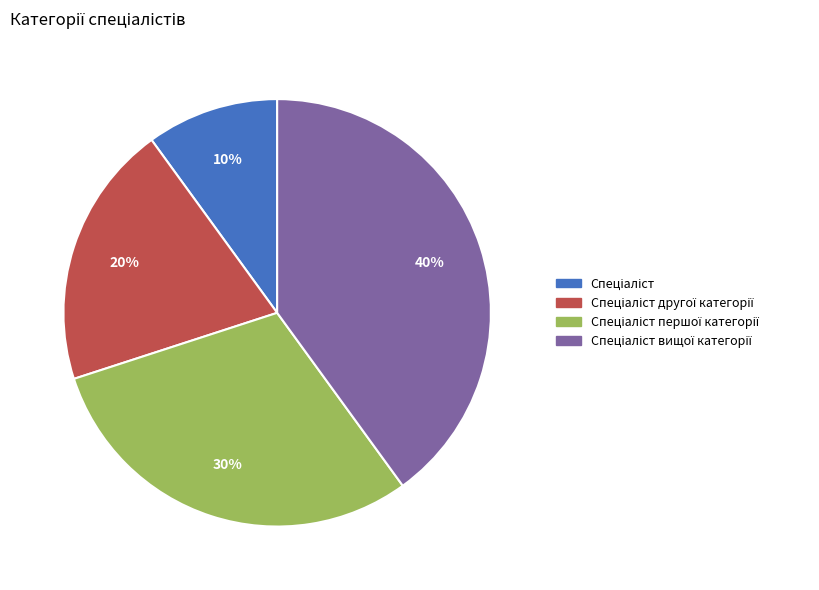

To the nearest percent, what is the difference between the largest and smallest slice percentages?

30%